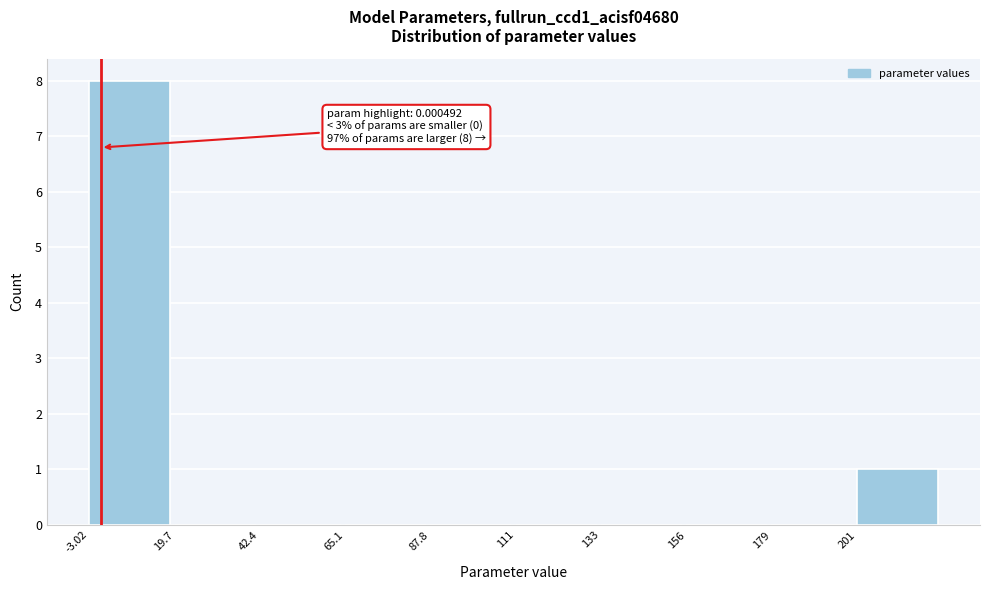

Over which range of the x-axis is the bar tallest?

-5 to 20